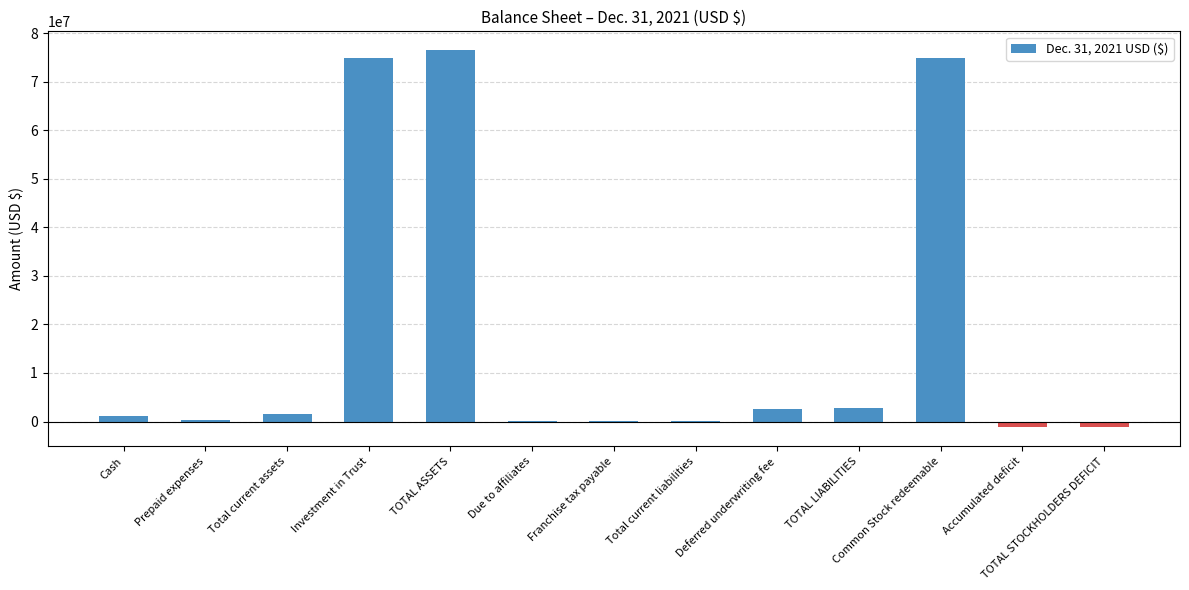

What is the greatest value displayed?

76533600